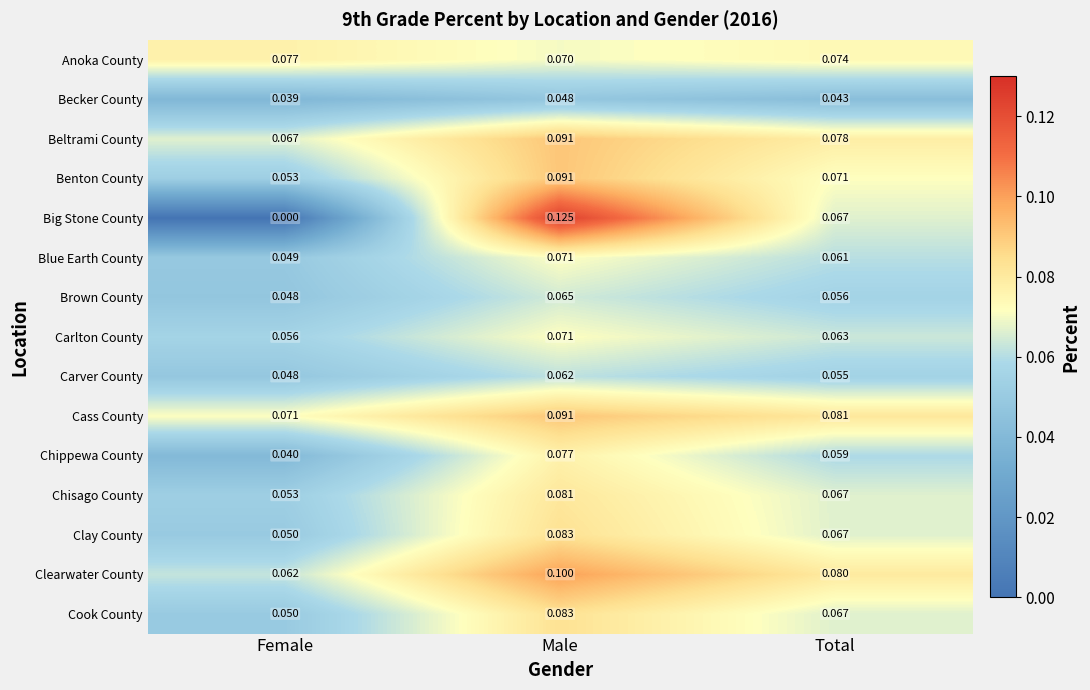

At which label is Carlton County closest to 0?

Female